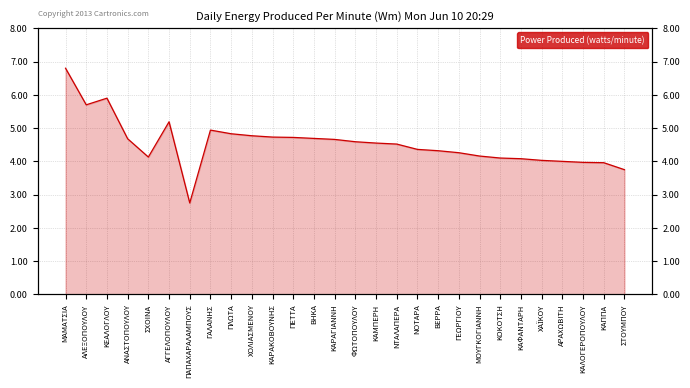

What is the sum of all values?

127.1